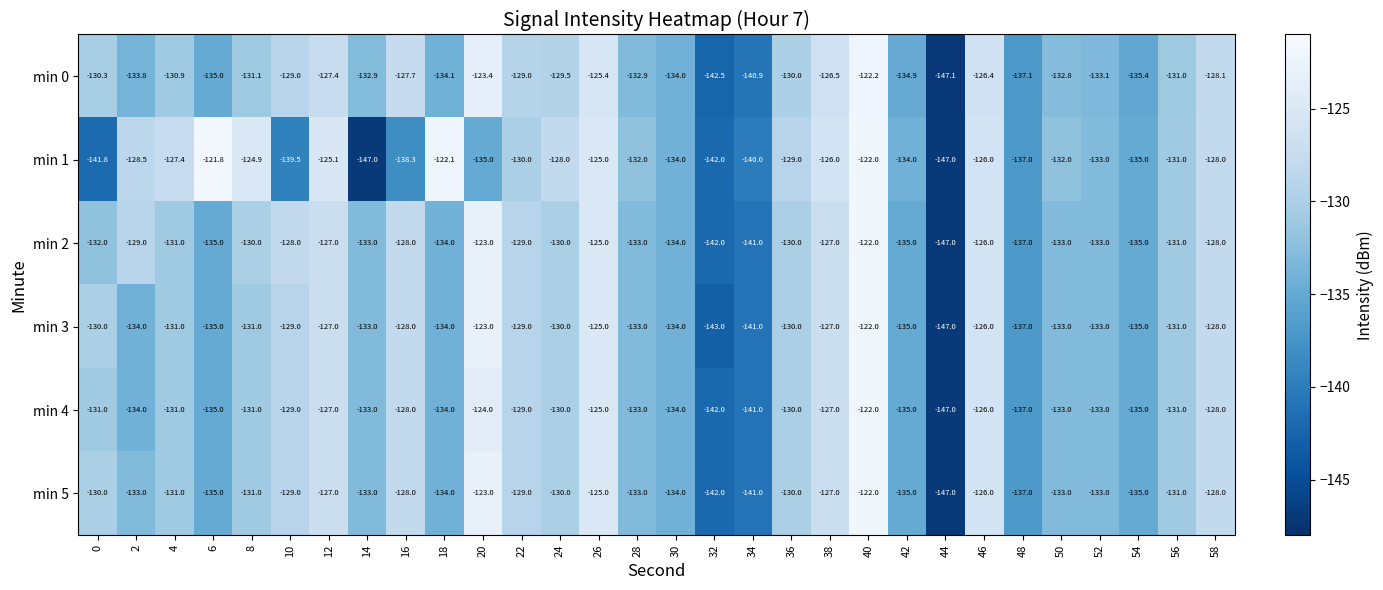

Which series has the widest spread of values?

min 1